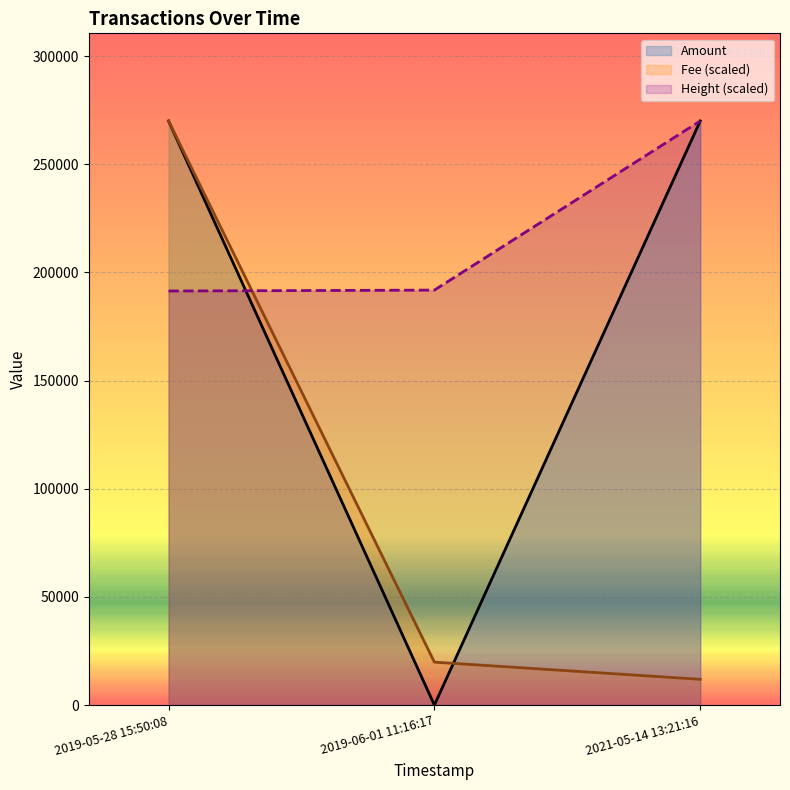

At which label does Fee first exceed 191809?

2019-06-01 11:16:17